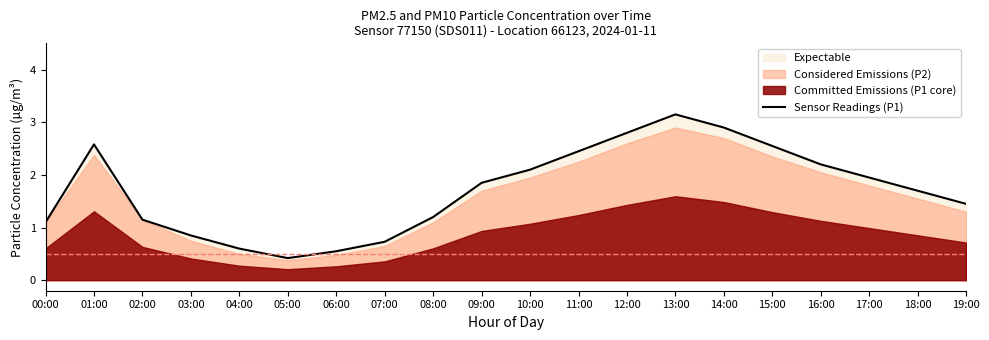

The chart shows a value of 3.7 at 11:00. True or false?

False